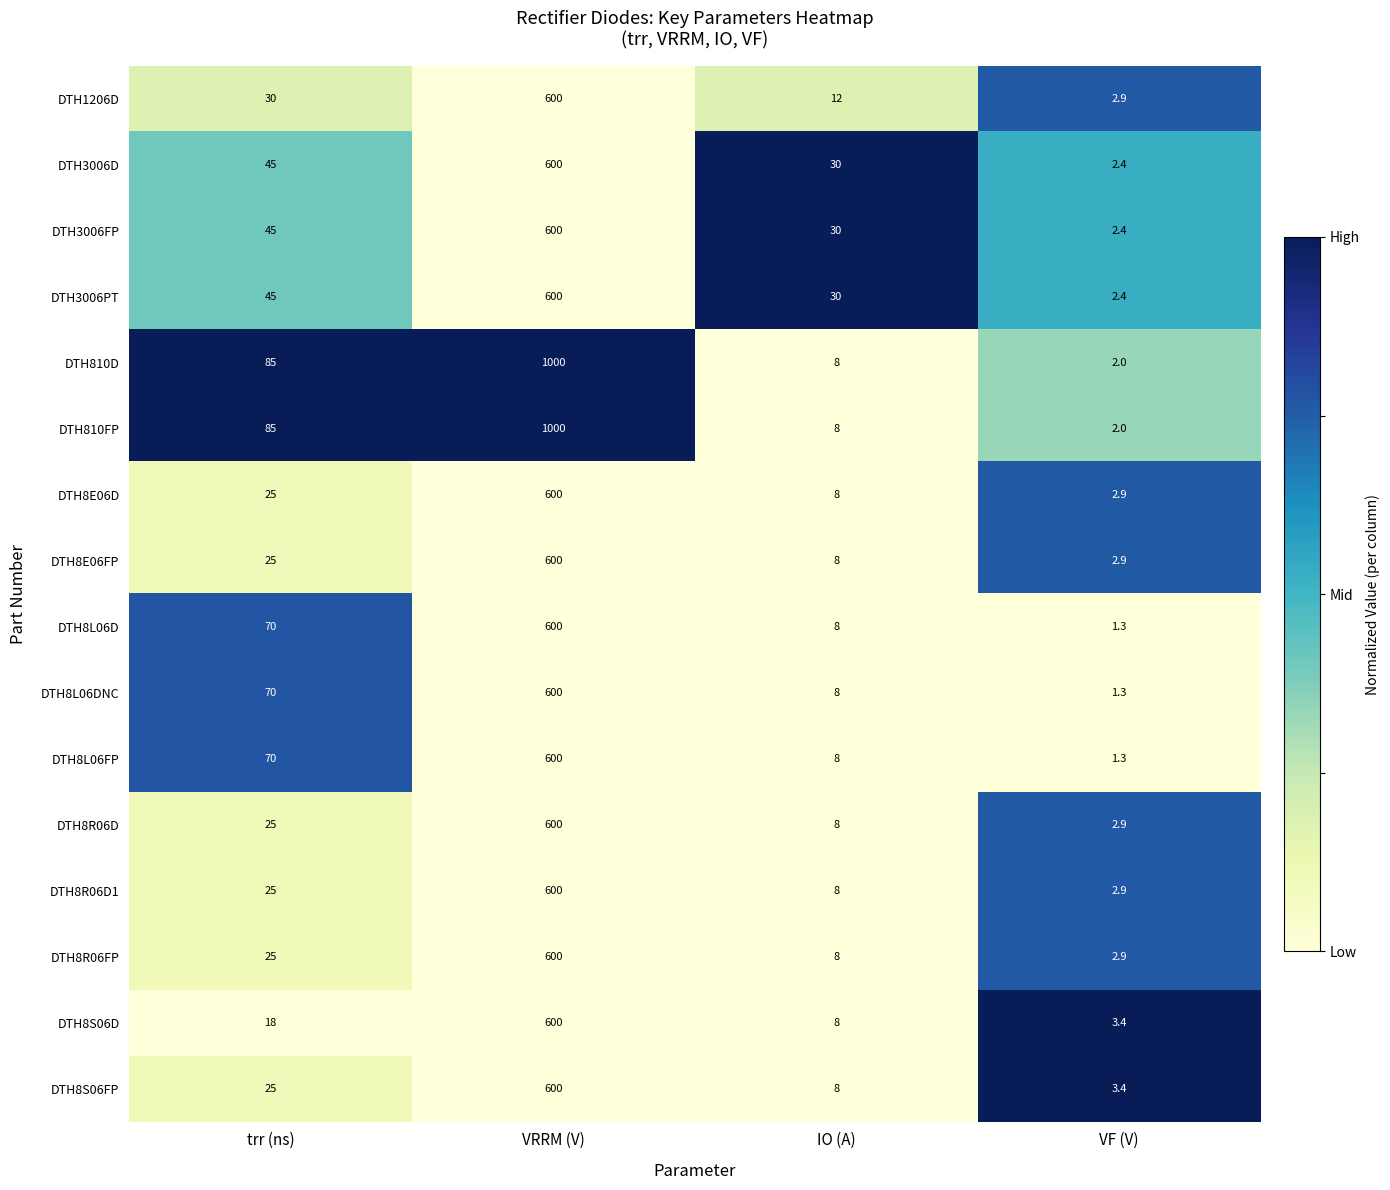

The value of DTH8L06D at IO (A) is 8.0. True or false?

True